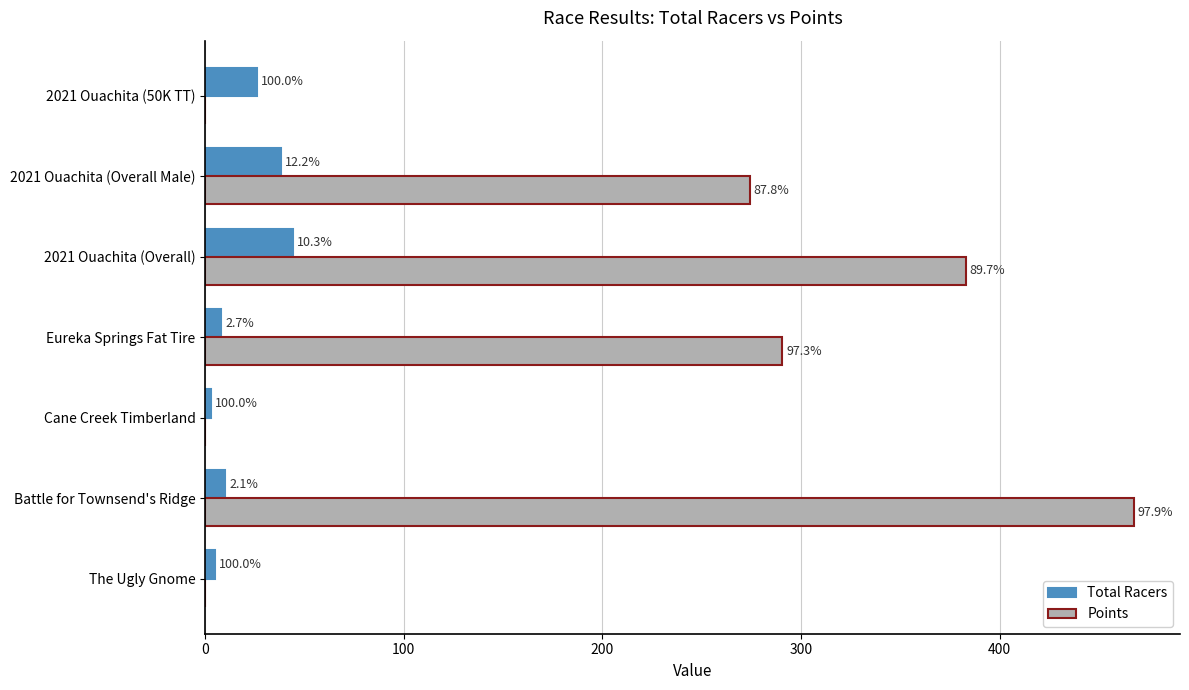

What are all the series names shown in the legend?

Total Racers, Points